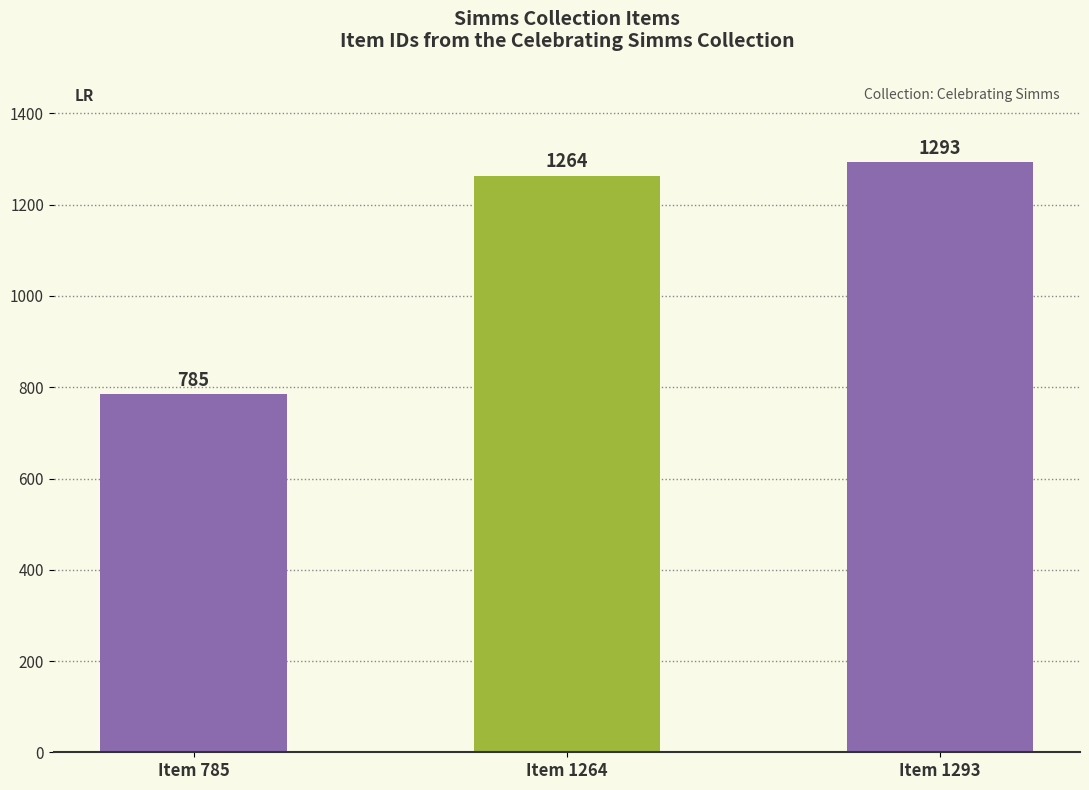

What is the change in value from Item 785 to Item 1293?

+508